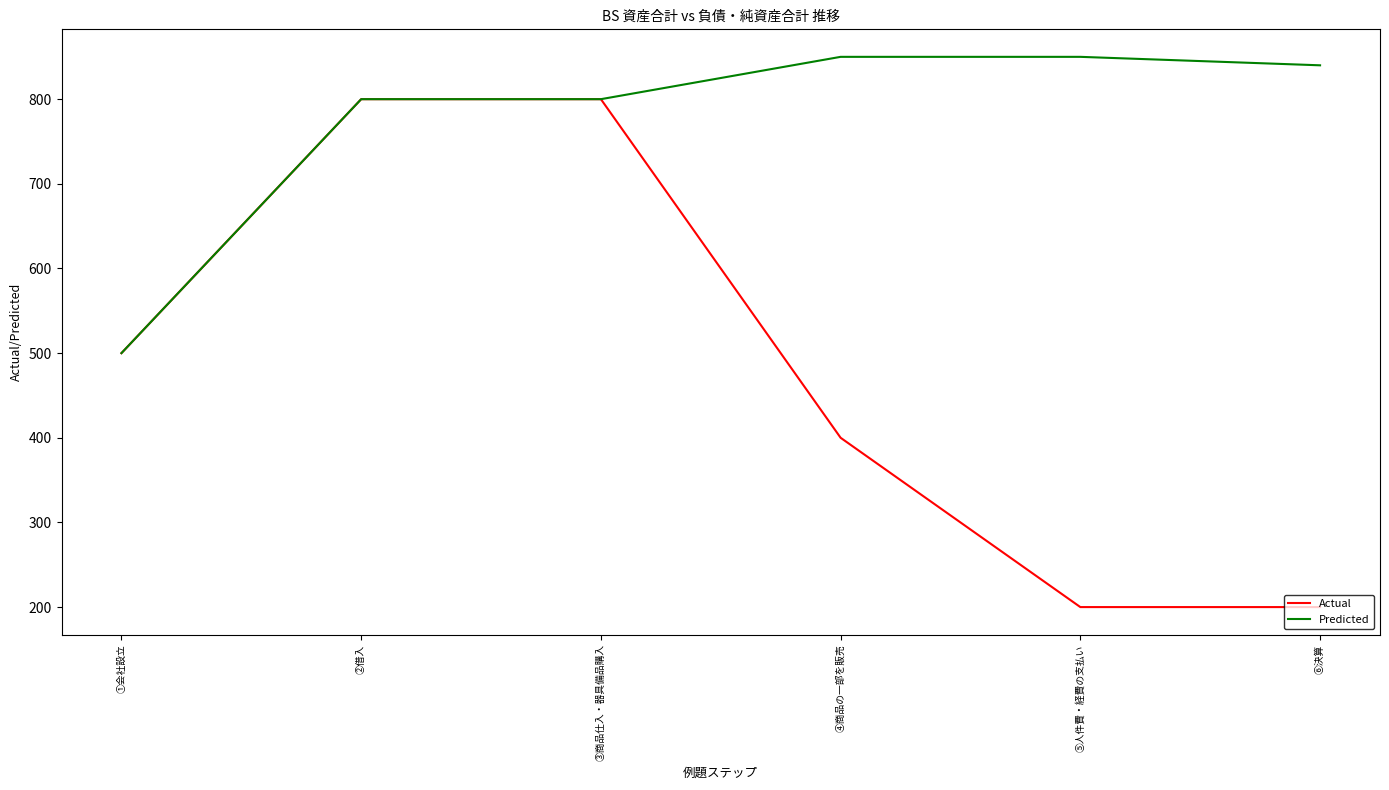

What is the minimum value shown in the chart?

200